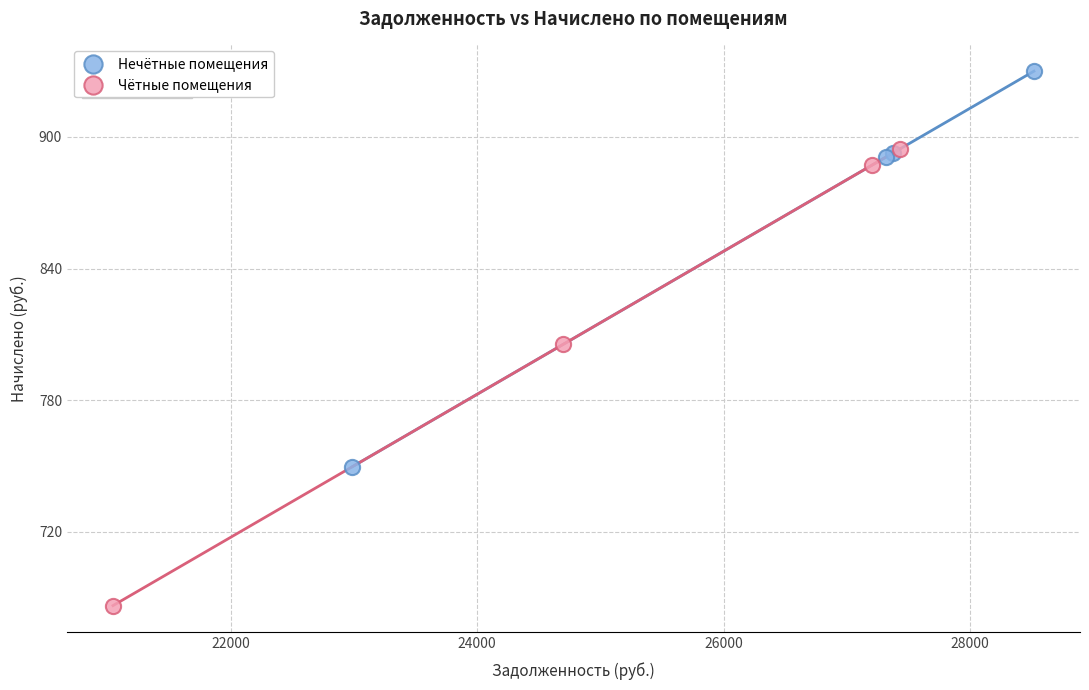

Which series contains the highest Y value?

Нечётные помещения